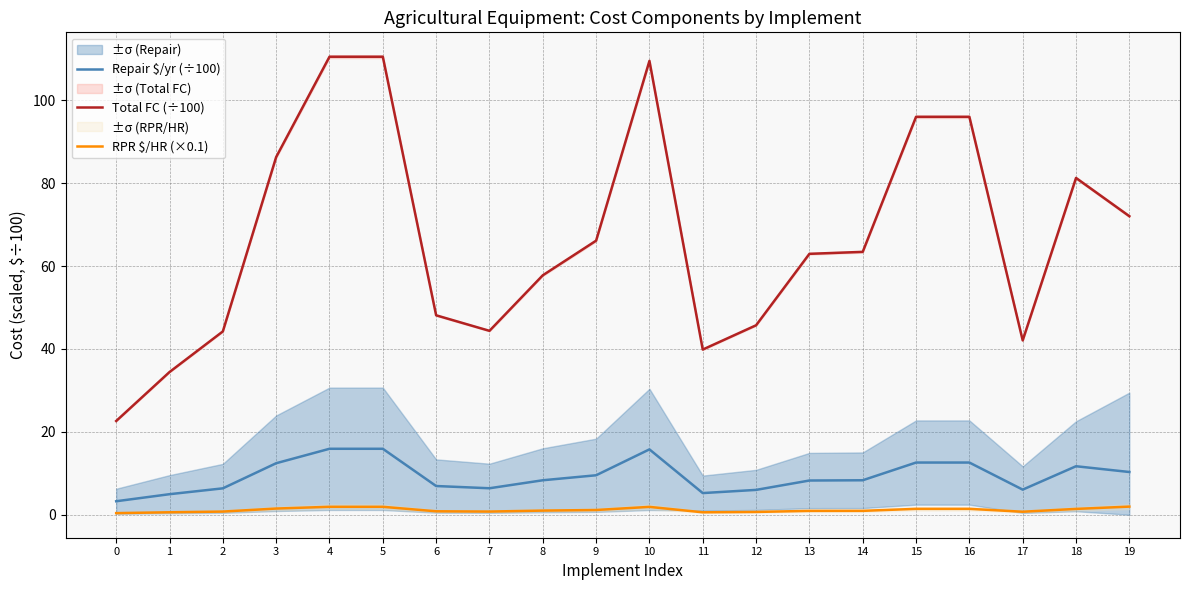

True or false: Total FC (÷100) and Repair $/yr (÷100) cross at least once.

False